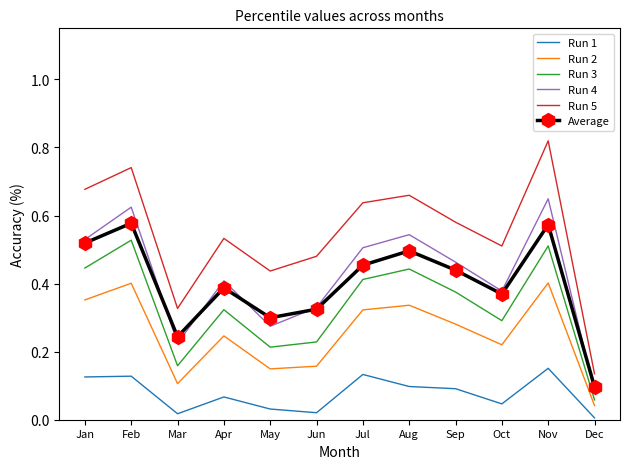

True or false: Run 1 and Average intersect in this chart.

False